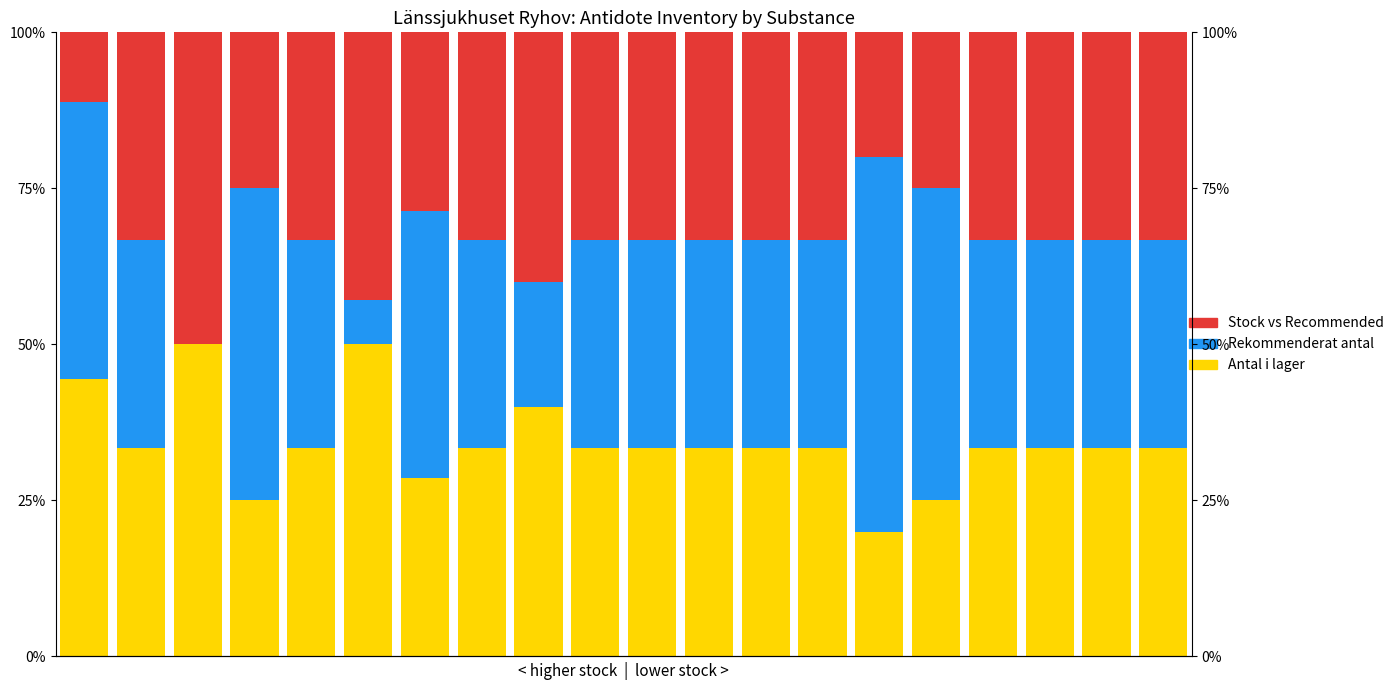

What is the sum of all Rekommenderat antal values?

674.4